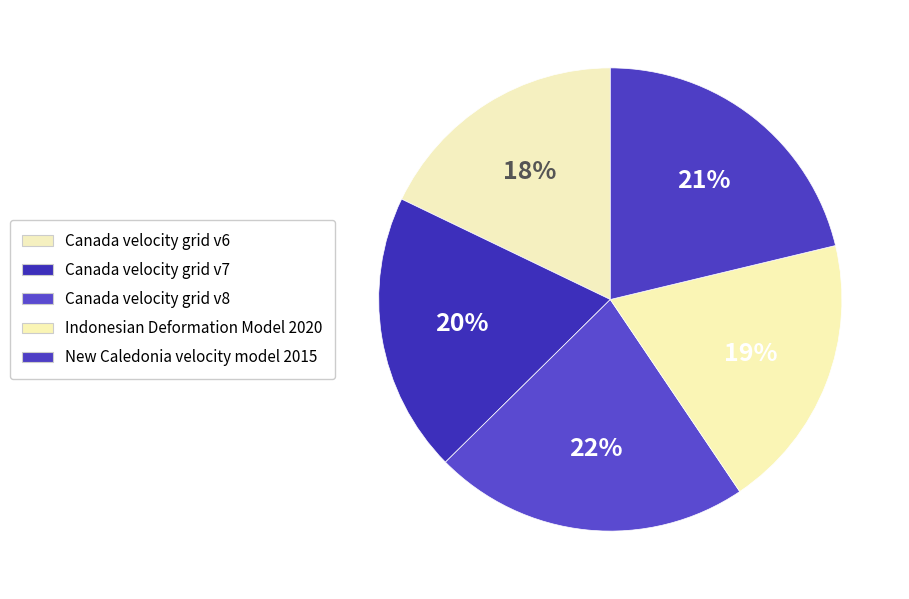

Does Indonesian Deformation Model 2020 represent more than half of the total?

No